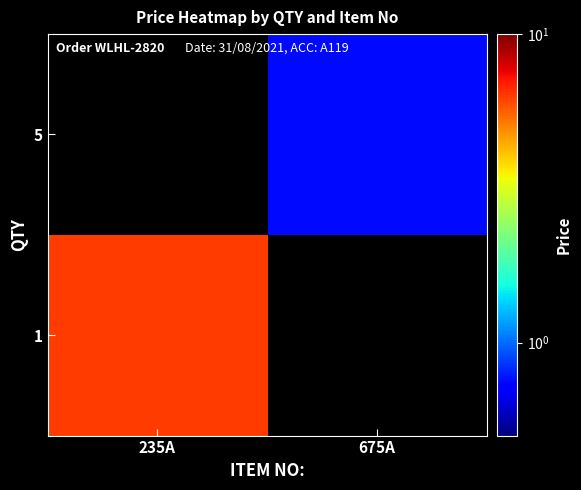

Rank the series by their average value, from highest to lowest.

1, 5